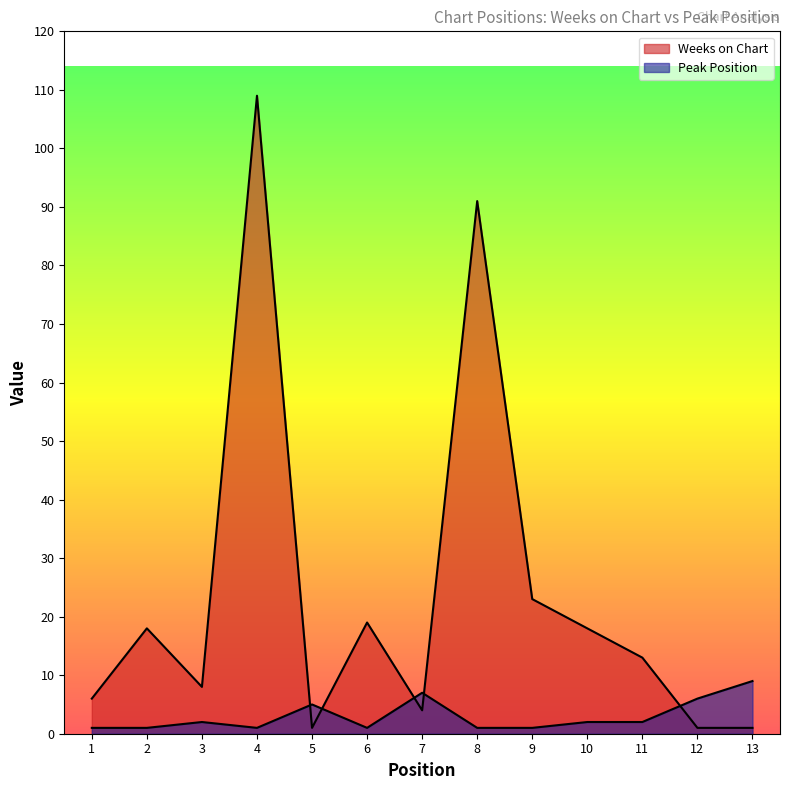

Between which two adjacent categories do Peak Position and Weeks on Chart first intersect?

4 and 5